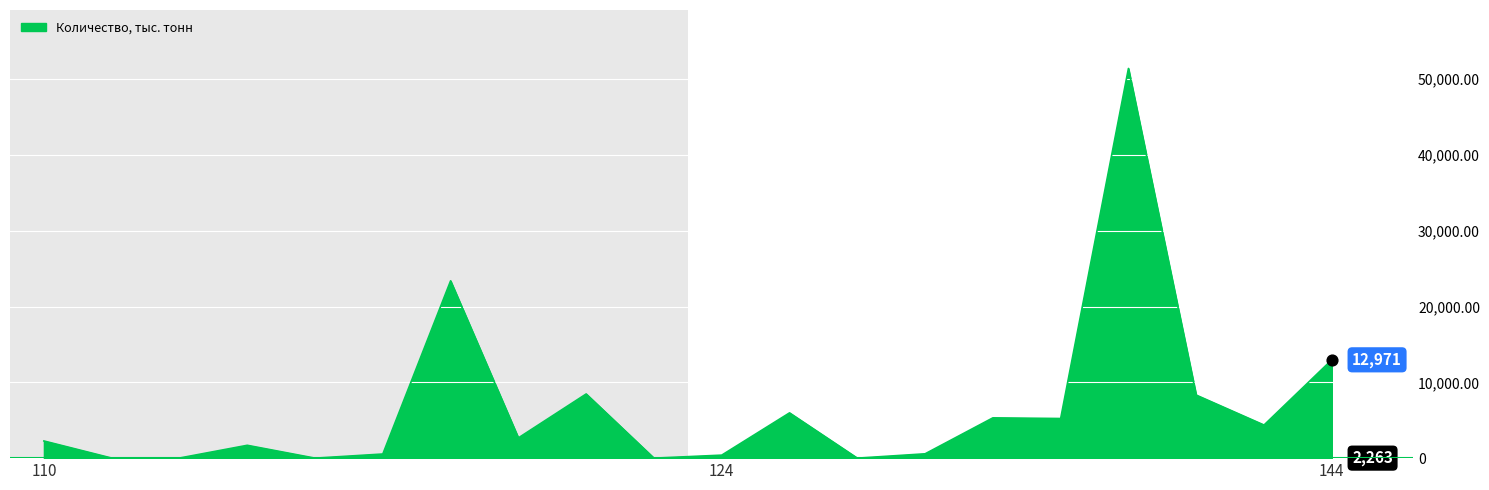

What is the greatest value displayed?

51409